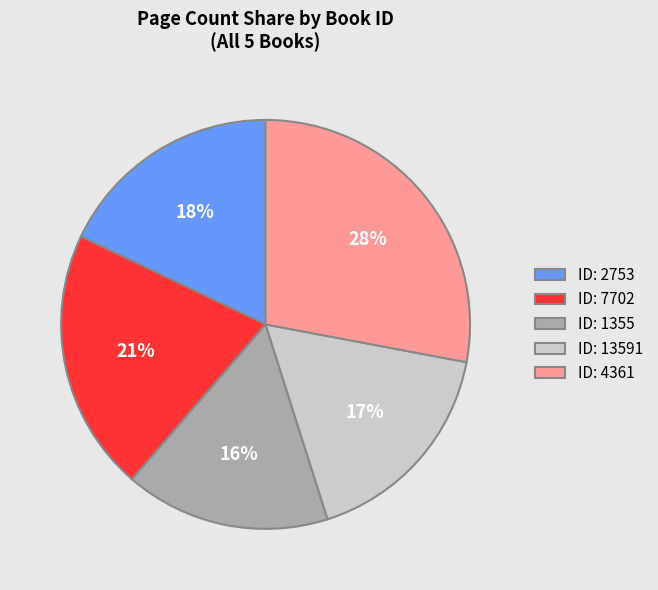

Which category has the biggest portion of the pie?

ID: 4361